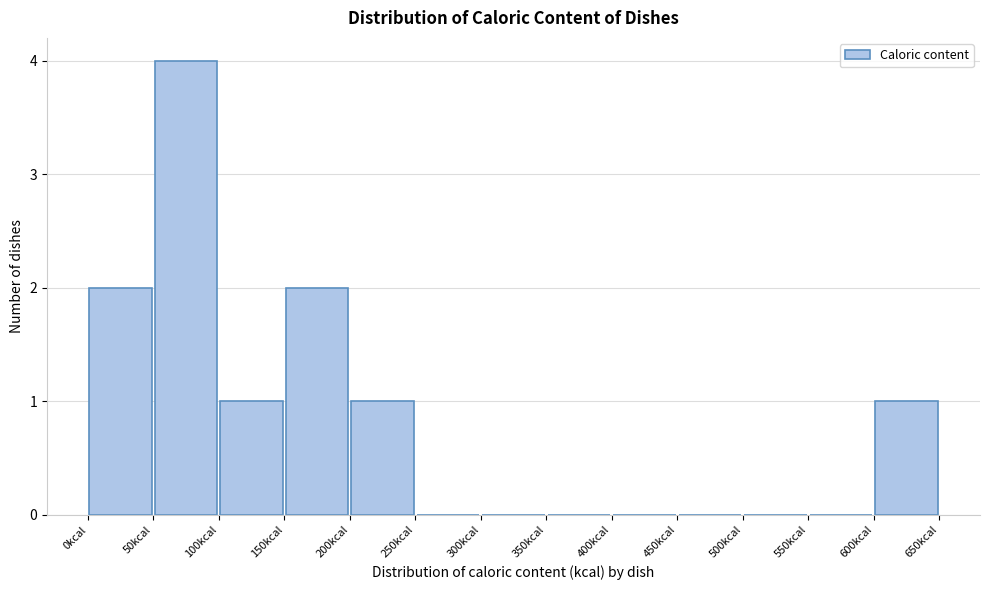

Reading left to right, transcribe this chart: for each bar, give the range it covers on the x-axis and its height. The values are not printed on the chart, so give them approximately, as read against the axis.

0 to 50: 2
50 to 100: 4
100 to 150: 1
150 to 200: 2
200 to 250: 1
250 to 300: 0
300 to 350: 0
350 to 400: 0
400 to 450: 0
450 to 500: 0
500 to 550: 0
550 to 600: 0
600 to 650: 1